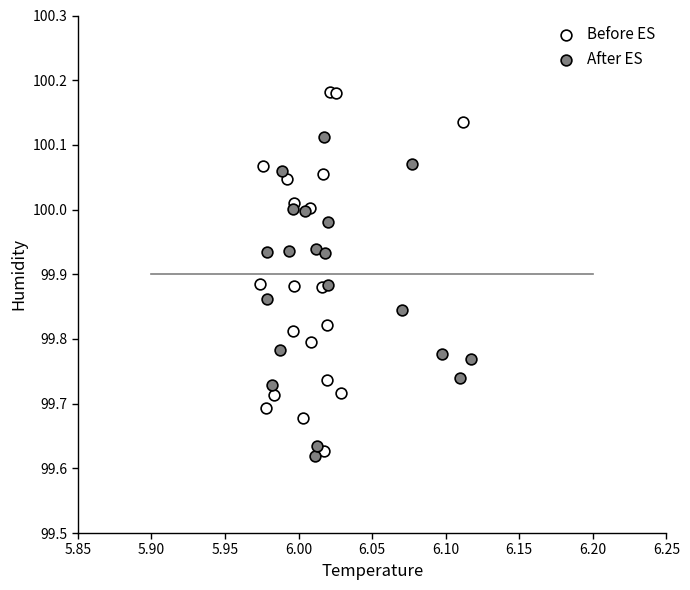

Which series has the widest spread of Y values?

Before ES